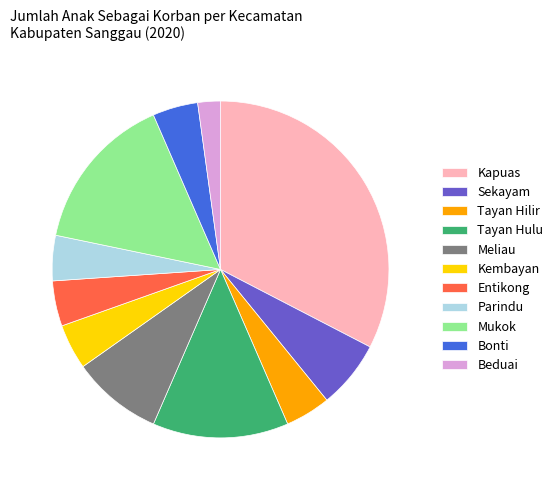

True or false: Sekayam accounts for 1% of the total.

False